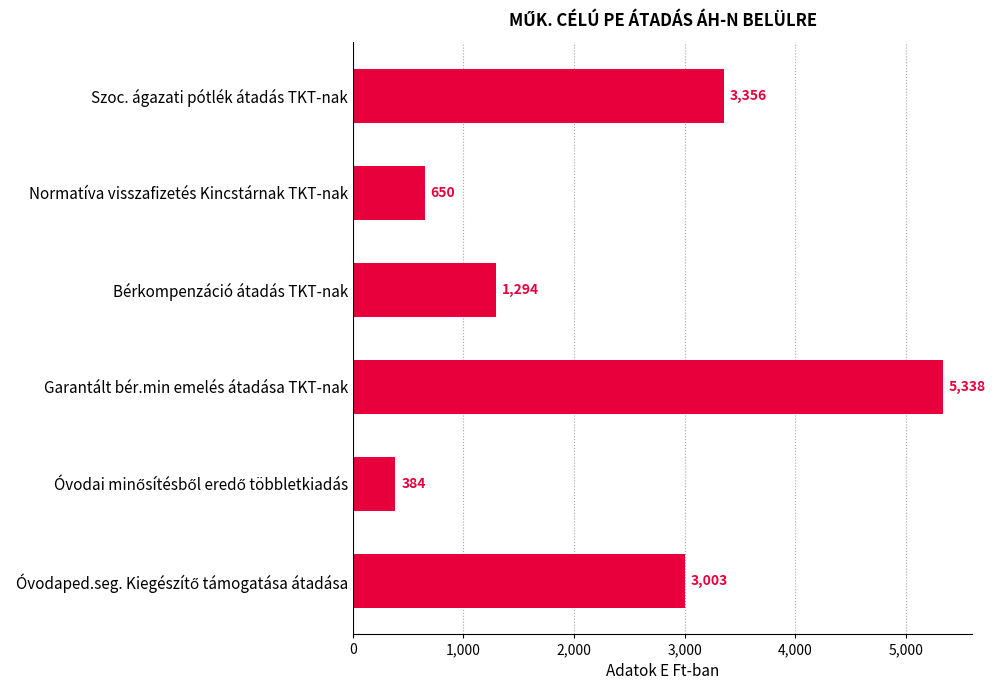

What is the minimum value shown in the chart?

384